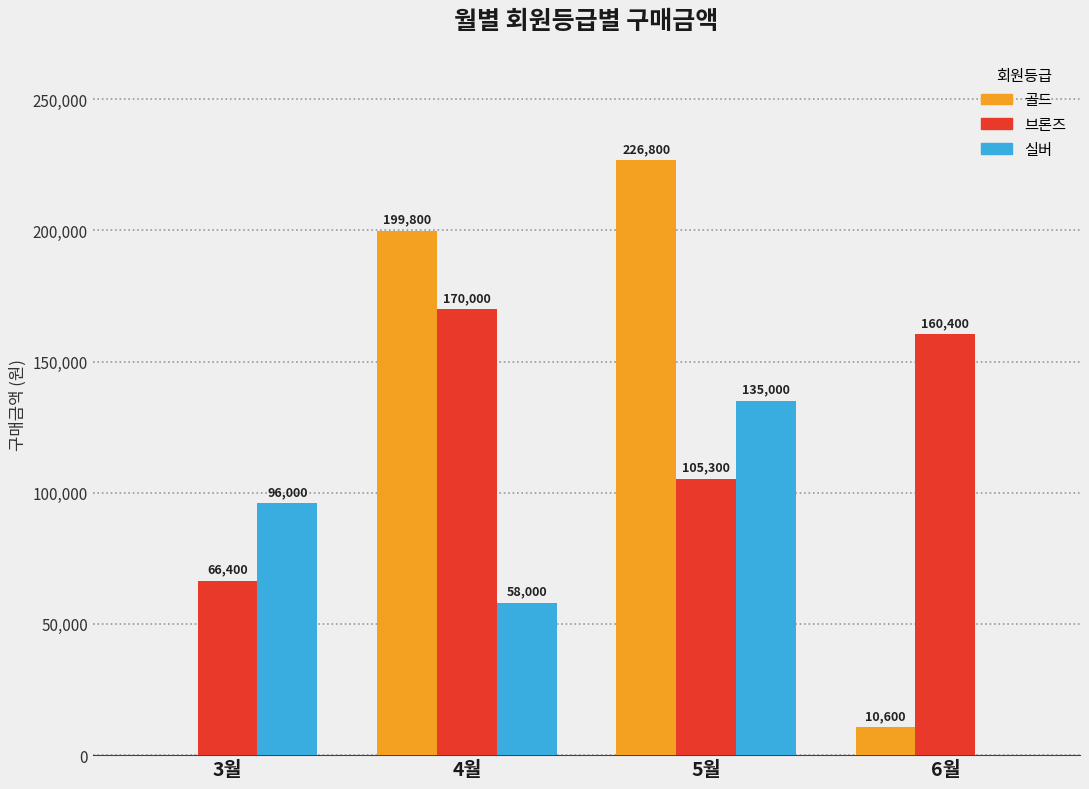

At which label does 브론즈 first exceed 160400?

4월